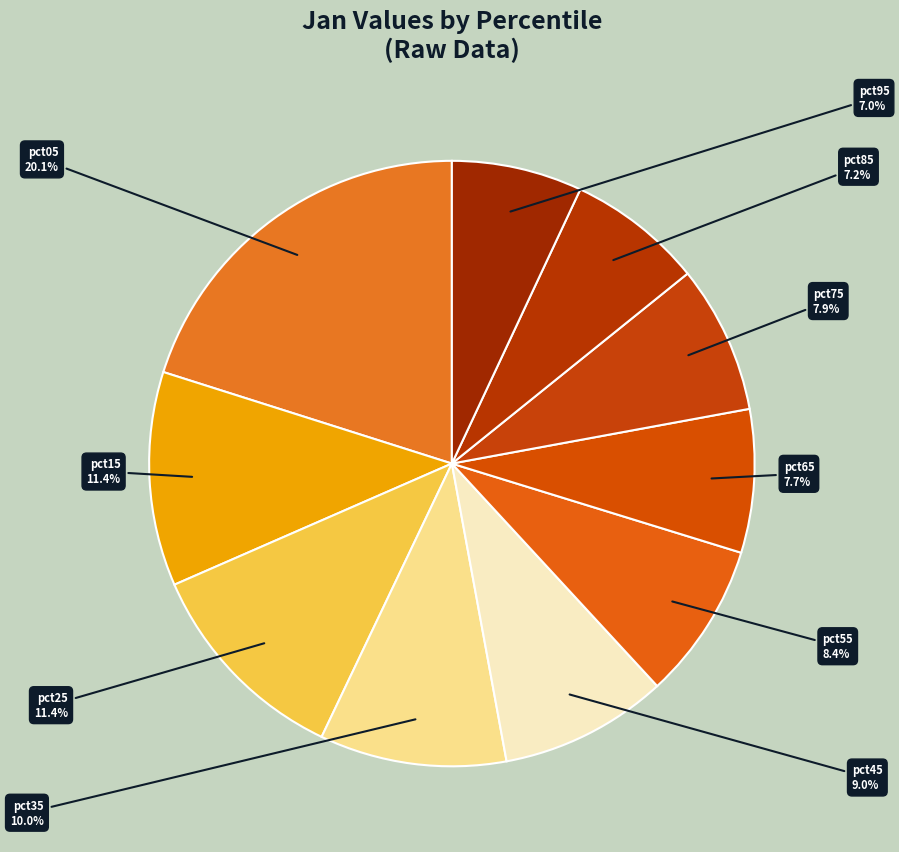

To the nearest percent, what is the average slice percentage?

10%